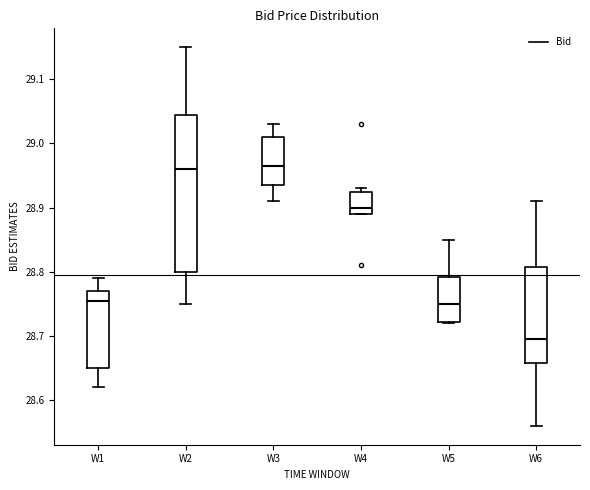

Reading left to right, read every box against the y-axis: the position of its median line, the range the box covers, and the ends of its whiskers. The values are not printed on the chart, so give them approximately, as read against the axis.

W1: median 28.76, box 28.65 to 28.77, whiskers 28.62 to 28.79
W2: median 28.96, box 28.80 to 29.05, whiskers 28.75 to 29.15
W3: median 28.97, box 28.94 to 29.01, whiskers 28.91 to 29.03
W4: median 28.90, box 28.89 to 28.93, whiskers 28.89 to 28.93 (just above the box's upper edge)
W5: median 28.75, box 28.72 to 28.79, whiskers 28.72 to 28.85
W6: median 28.70, box 28.66 to 28.81, whiskers 28.56 to 28.91